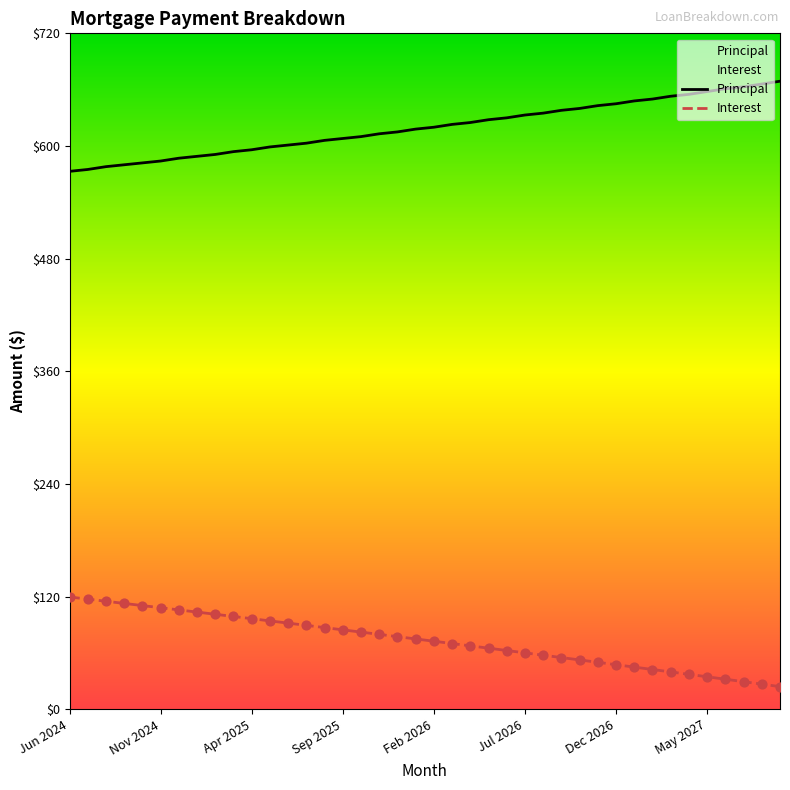

Which series has the largest total across all categories?

Principal